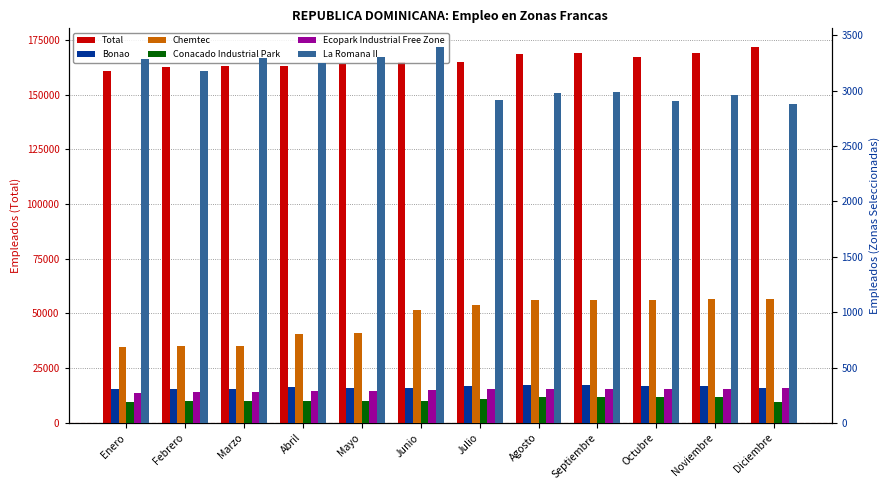

Reading left to right, transcribe all the data shown in this chart.

Total: Enero=160925	Febrero=162532	Marzo=163165	Abril=162877	Mayo=163954	Junio=164856	Julio=165109	Agosto=168709	Septiembre=168895	Octubre=167115	Noviembre=169207	Diciembre=171726
Bonao: Enero=309	Febrero=310	Marzo=307	Abril=325	Mayo=319	Junio=317	Julio=330	Agosto=339	Septiembre=339	Octubre=333	Noviembre=331	Diciembre=319
Chemtec: Enero=685	Febrero=692	Marzo=690	Abril=804	Mayo=808	Junio=1022	Julio=1061	Agosto=1108	Septiembre=1108	Octubre=1109	Noviembre=1115	Diciembre=1115
Conacado Industrial Park: Enero=193	Febrero=198	Marzo=201	Abril=195	Mayo=197	Junio=199	Julio=217	Agosto=237	Septiembre=237	Octubre=235	Noviembre=234	Diciembre=189
Ecopark Industrial Free Zone: Enero=268	Febrero=280	Marzo=281	Abril=292	Mayo=288	Junio=297	Julio=304	Agosto=307	Septiembre=307	Octubre=308	Noviembre=308	Diciembre=313
La Romana II: Enero=3283	Febrero=3178	Marzo=3299	Abril=3247	Mayo=3302	Junio=3393	Julio=2912	Agosto=2982	Septiembre=2985	Octubre=2907	Noviembre=2958	Diciembre=2875